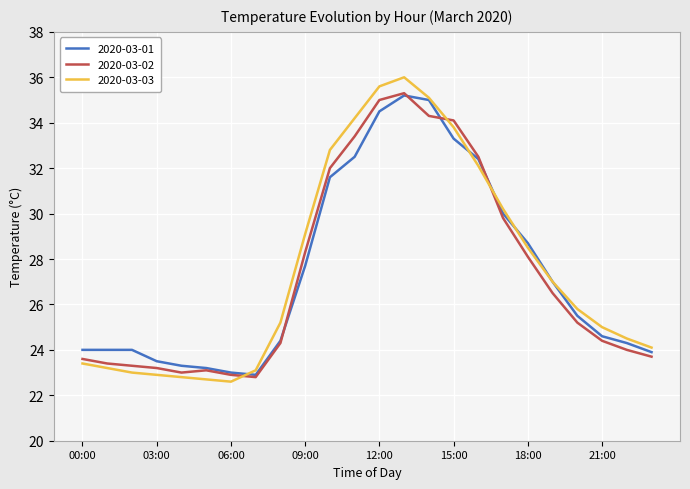

What is the sum of all 2020-03-01 values?

658.5